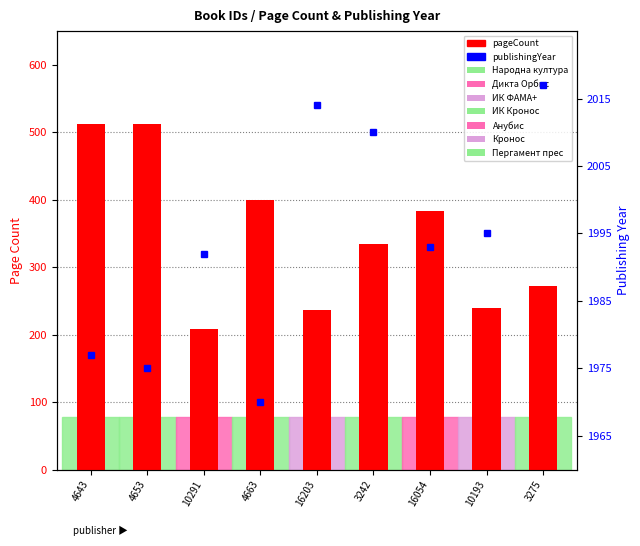

What position from the right is 16054?

3